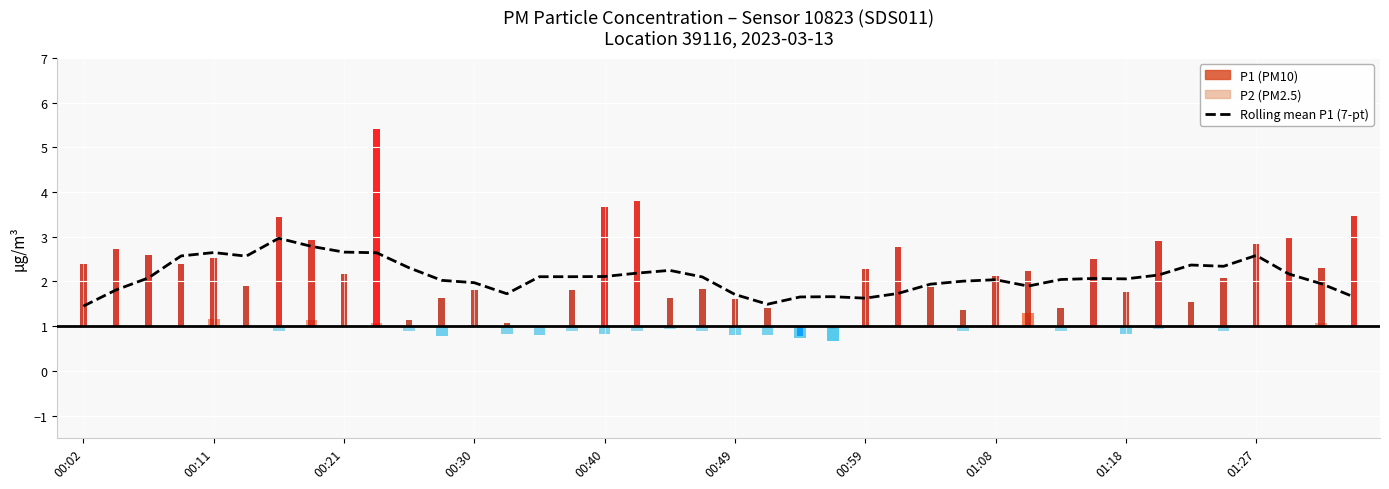

Where is the data nearest to the value 2?

27